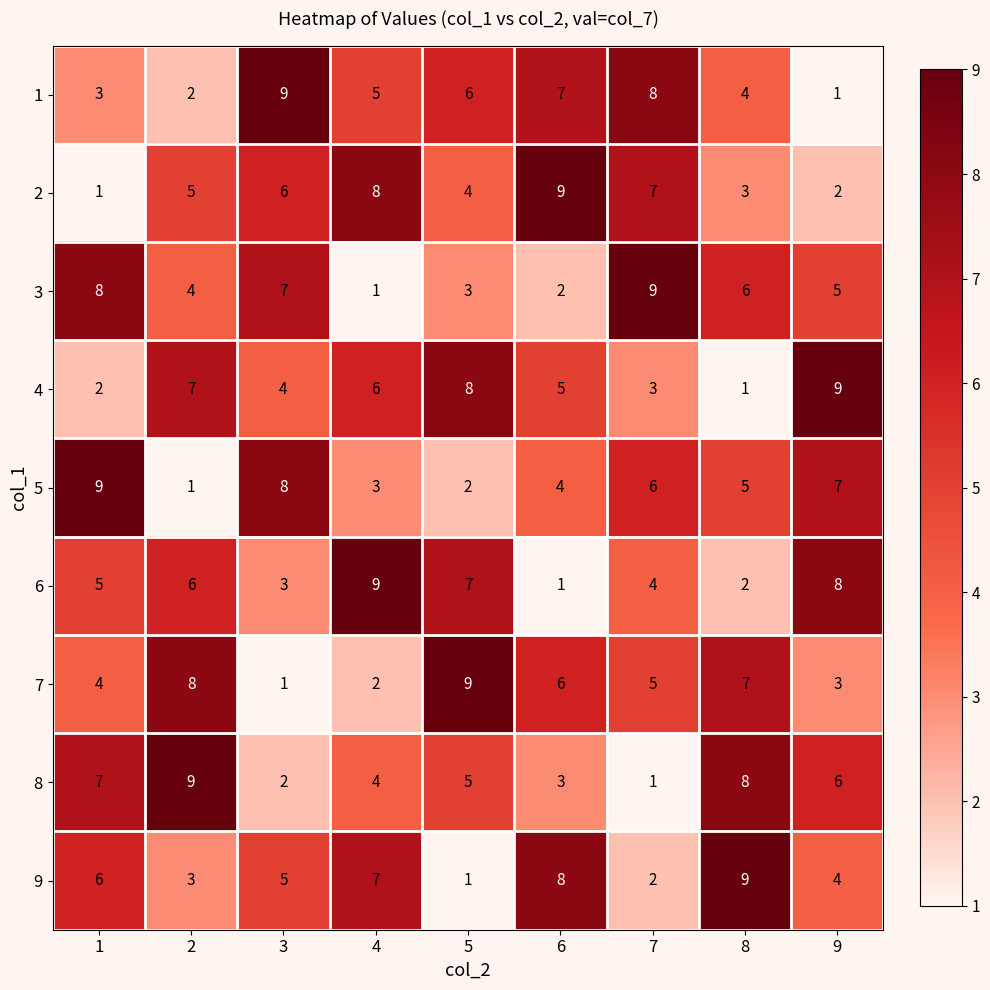

How many categories are shown in the chart?

9